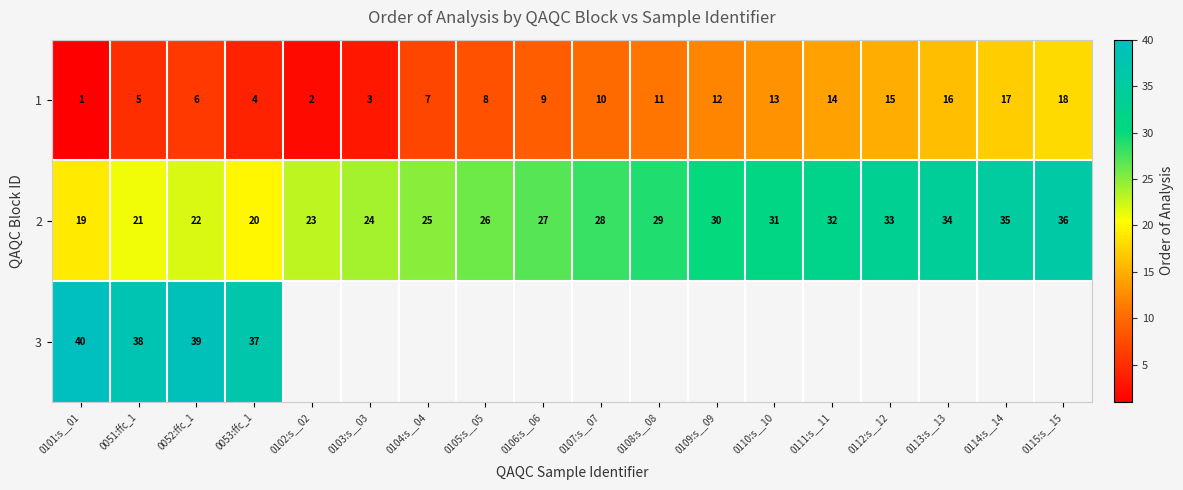

The 1 series shows 27.1 at 0114:s__14. True or false?

False